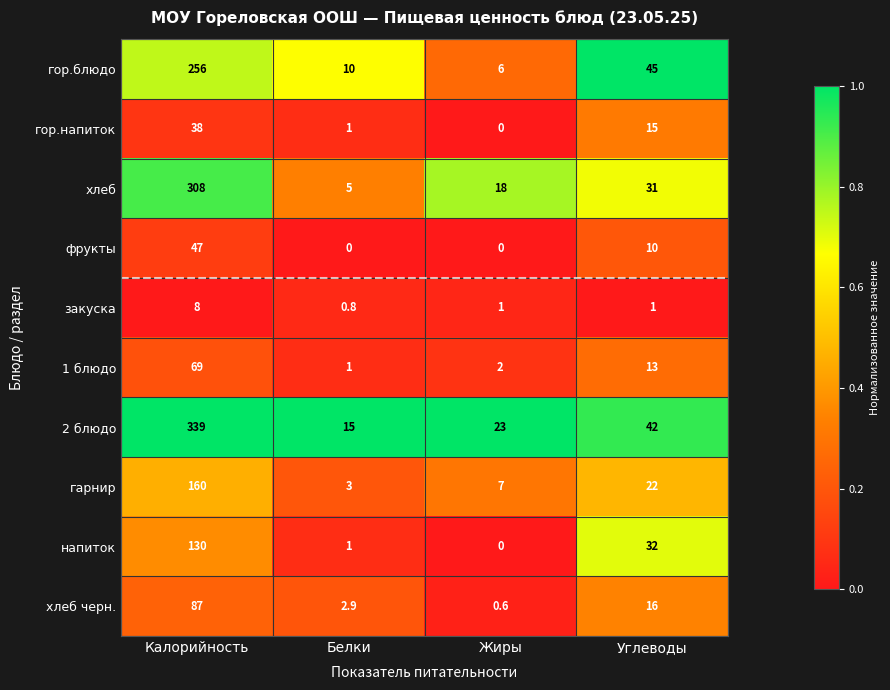

List the series in order of their peak value, highest first.

2 блюдо, хлеб, гор.блюдо, гарнир, напиток, хлеб черн., 1 блюдо, фрукты, гор.напиток, закуска